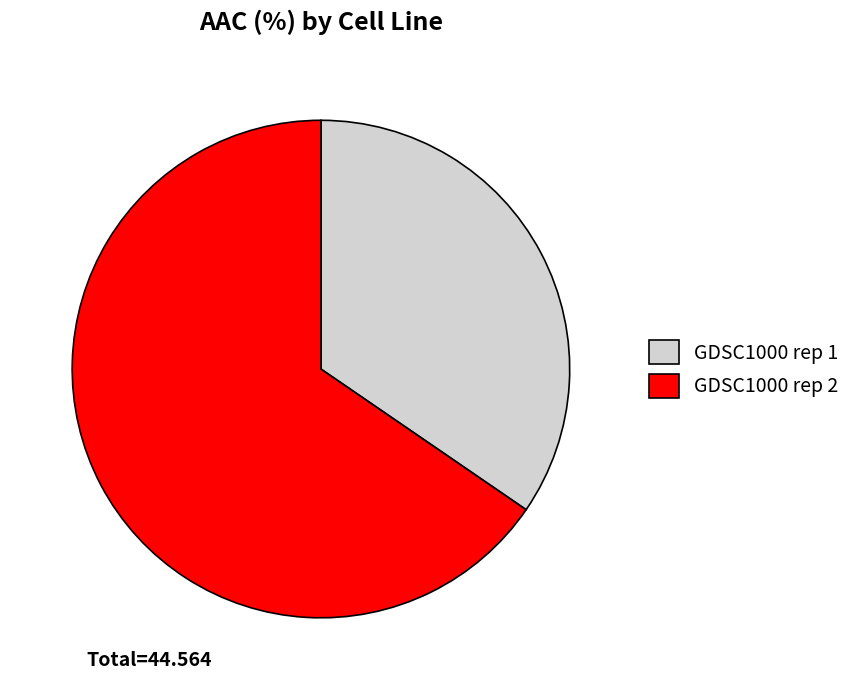

How many slices are in this pie chart?

2